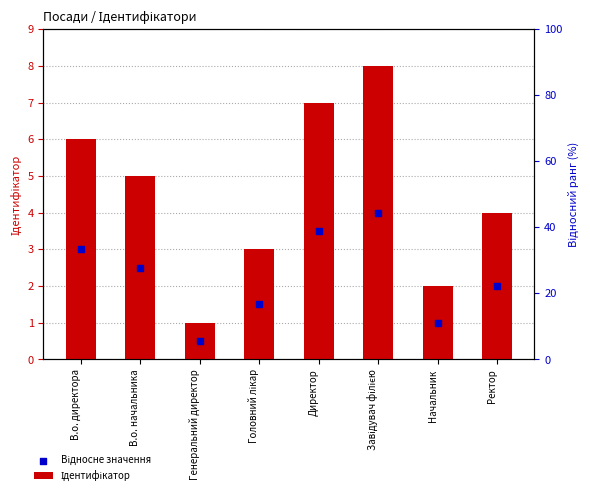

At how many categories does at least one series exceed 2?

6